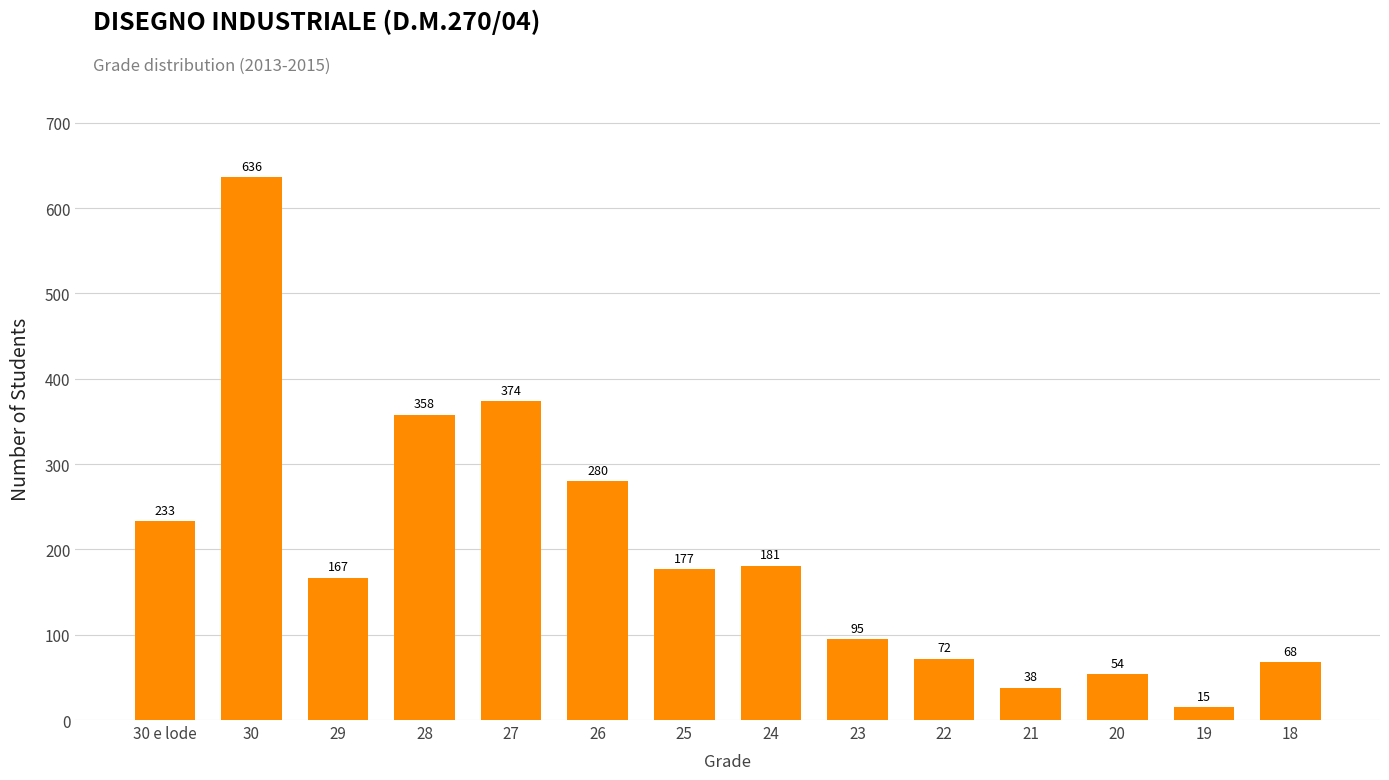

Reading left to right, list all the values displayed in this chart.

233	636	167	358	374	280	177	181	95	72	38	54	15	68